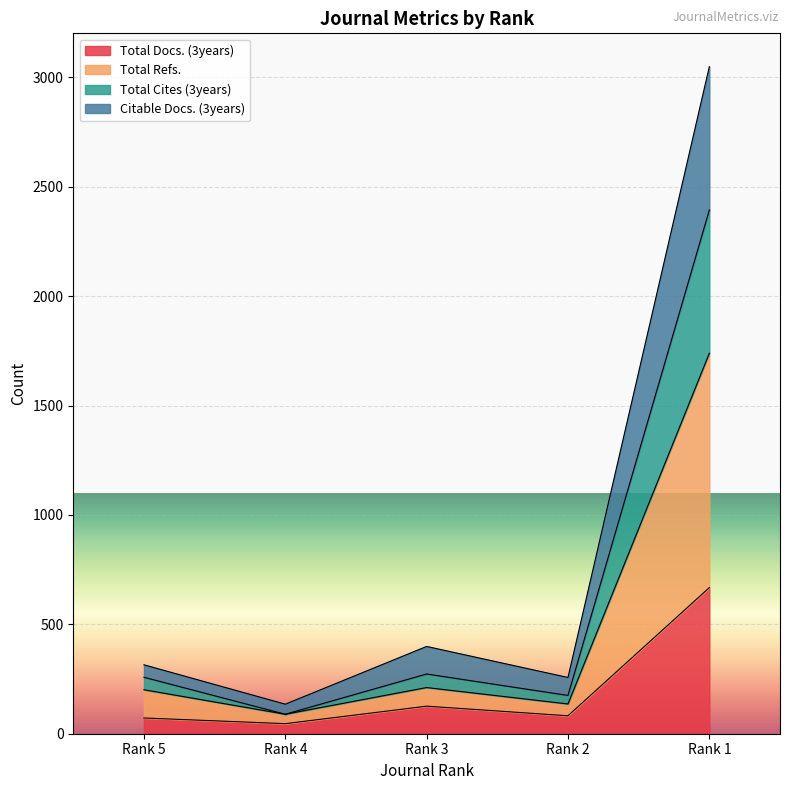

What is the value of the Total Docs. (3years) point at the 4th from the left?

82